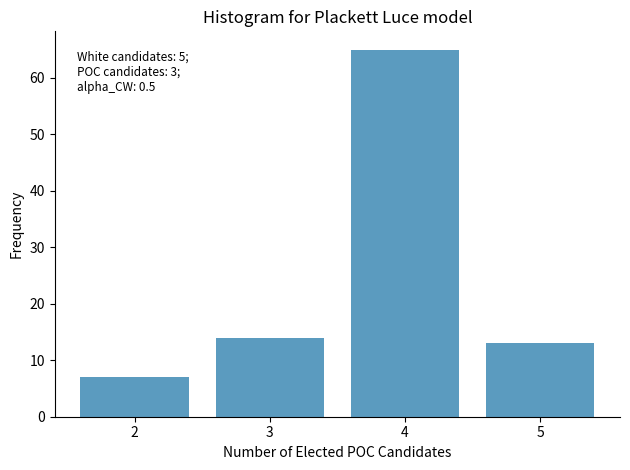

Reading left to right, what are all the values shown in this chart?

2=7	3=14	4=65	5=13